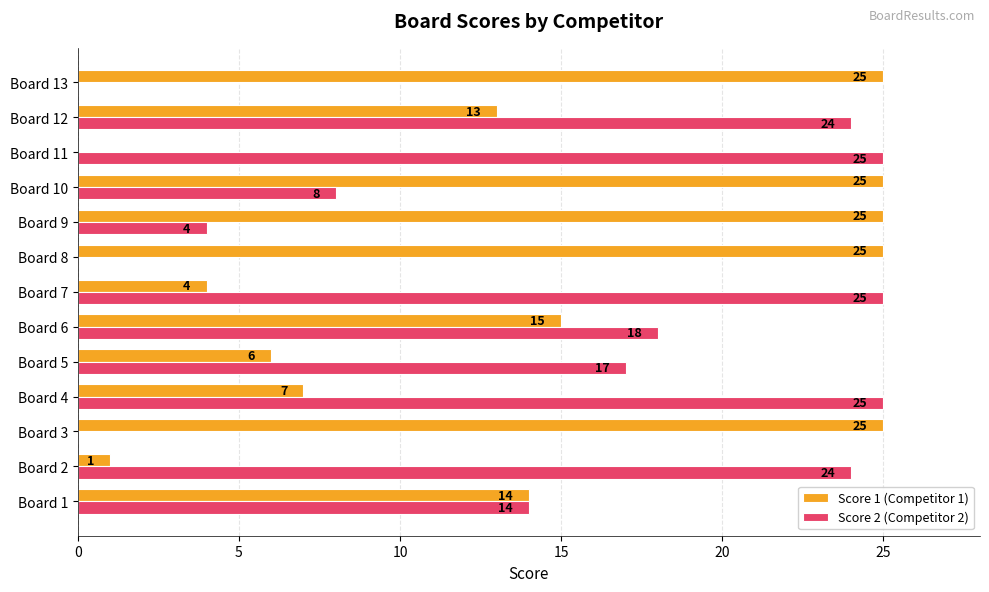

What is the average value of the Score 1 (Competitor 1) series?

14